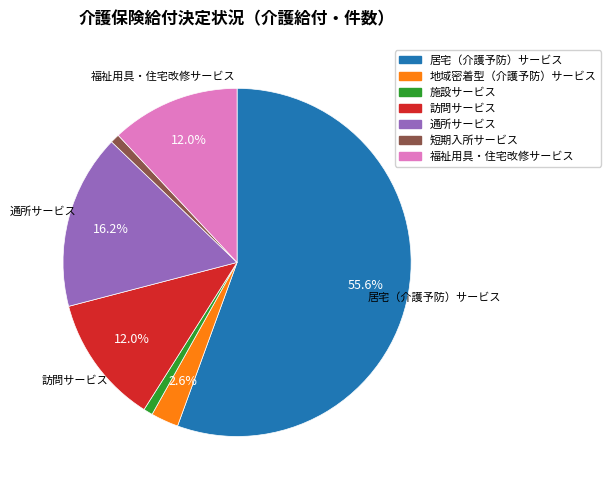

True or false: 地域密着型（介護予防）サービス accounts for 3% of the total.

True